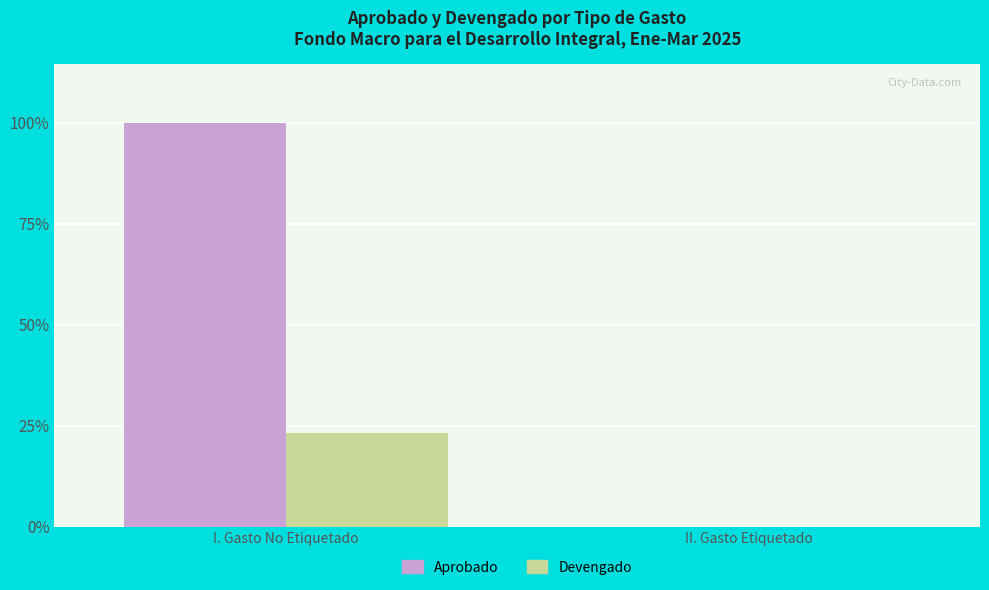

At I. Gasto No Etiquetado, list the series in order from largest to smallest.

Aprobado, Devengado